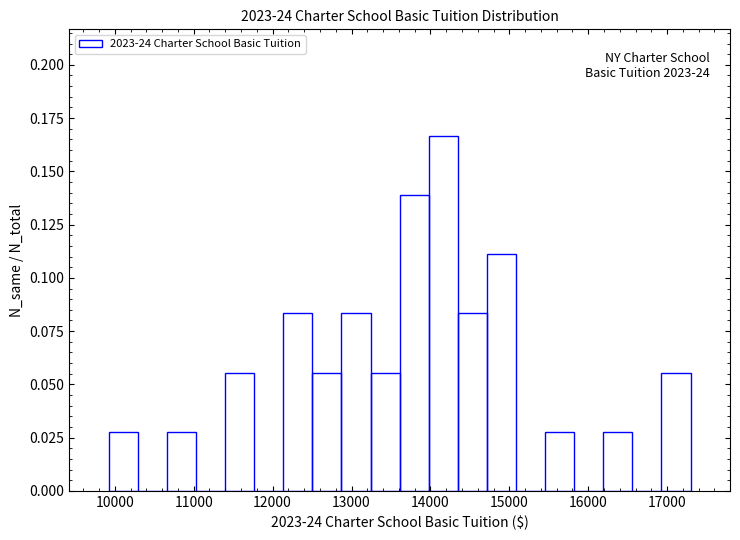

Around what value on the x-axis is the tallest bar? Give the approximate position of its centre, as read against the axis.

14200